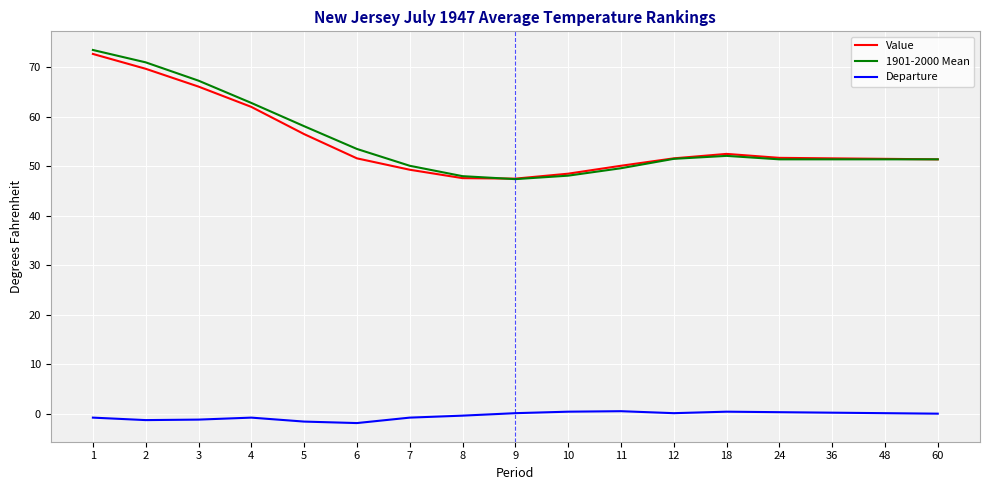

The Value series shows 69.8 at 11. True or false?

False